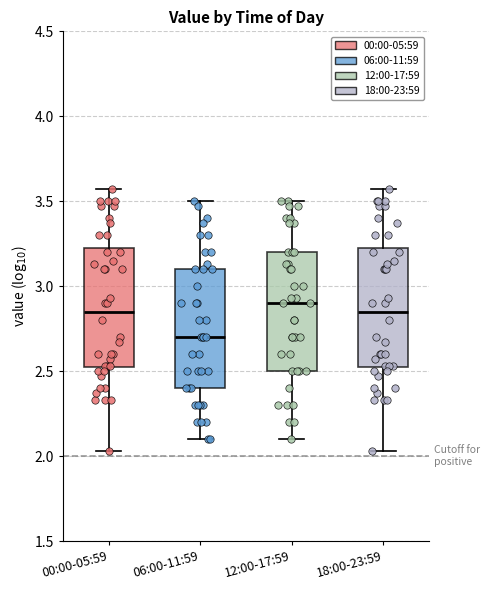

Which box's median line is the highest?

12:00-17:59